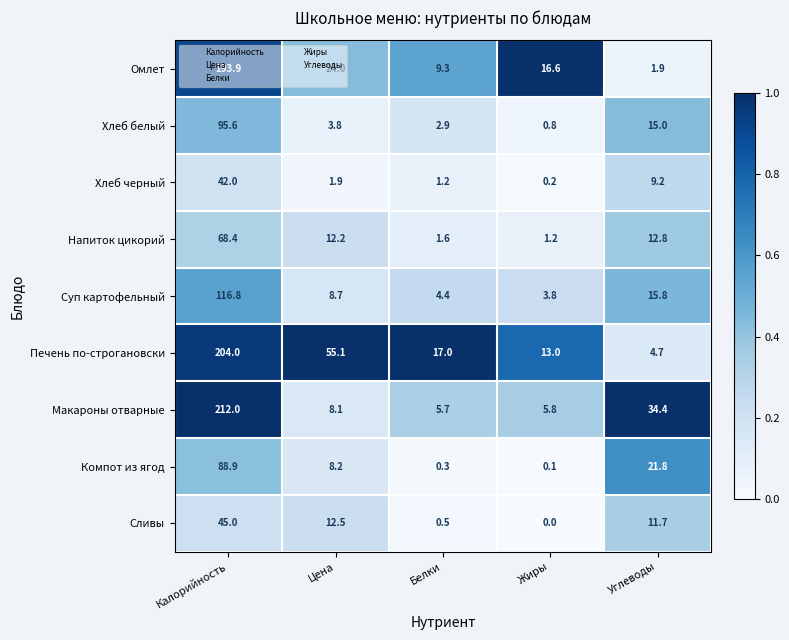

What is the difference between the maximum and minimum values in the Хлеб черный series?

41.8